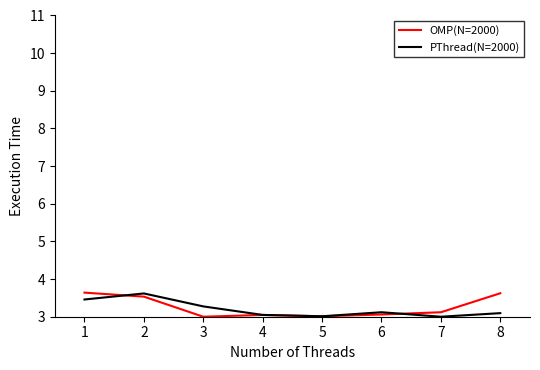

The value of OMP(N=2000) at 1 is 3.6. True or false?

True